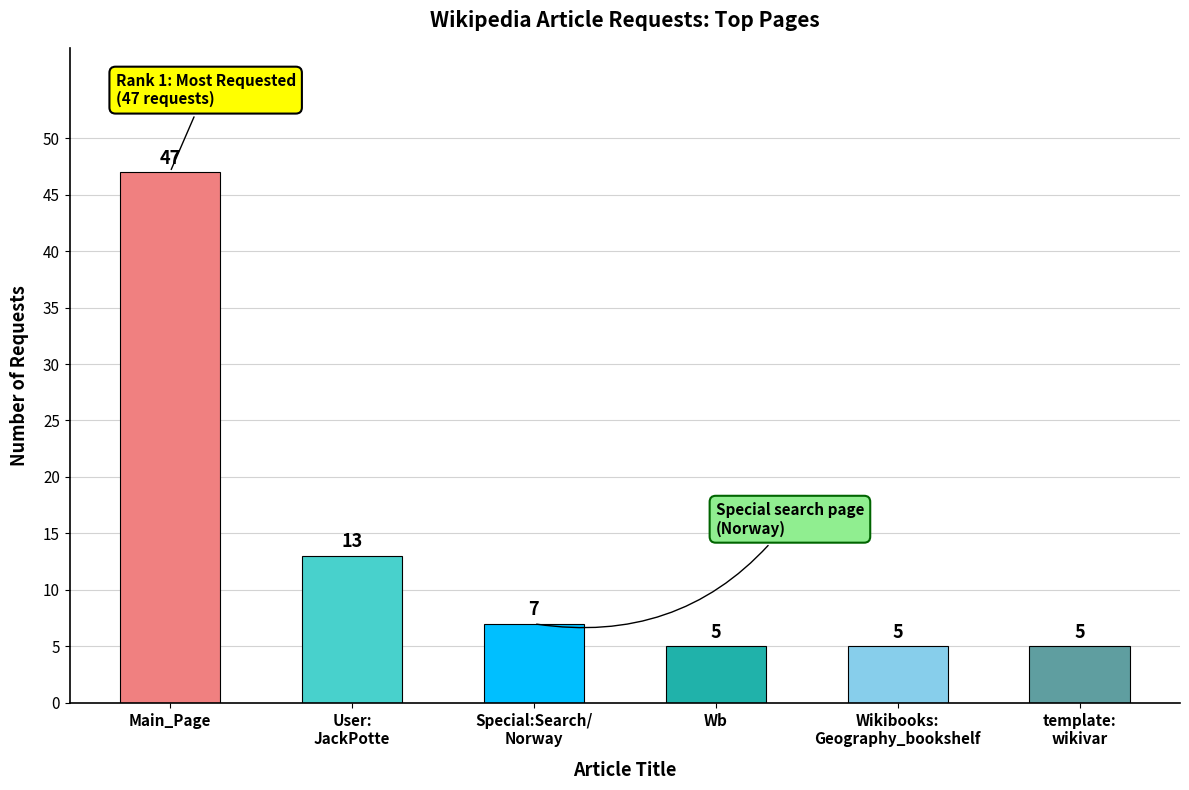

The chart shows a value of 3 at Wb. True or false?

False